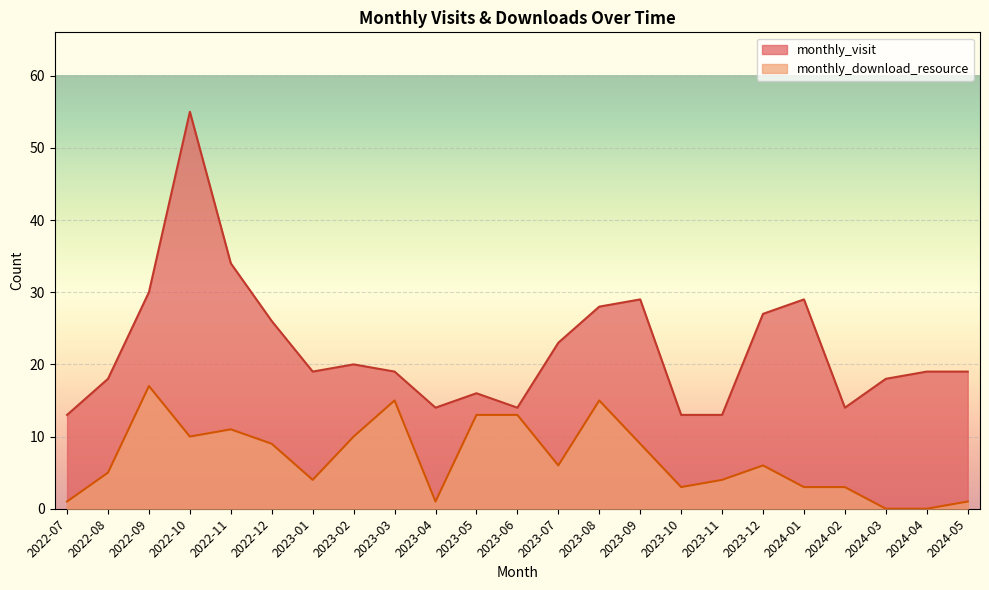

List the series in order of their peak value, lowest first.

monthly_download_resource, monthly_visit